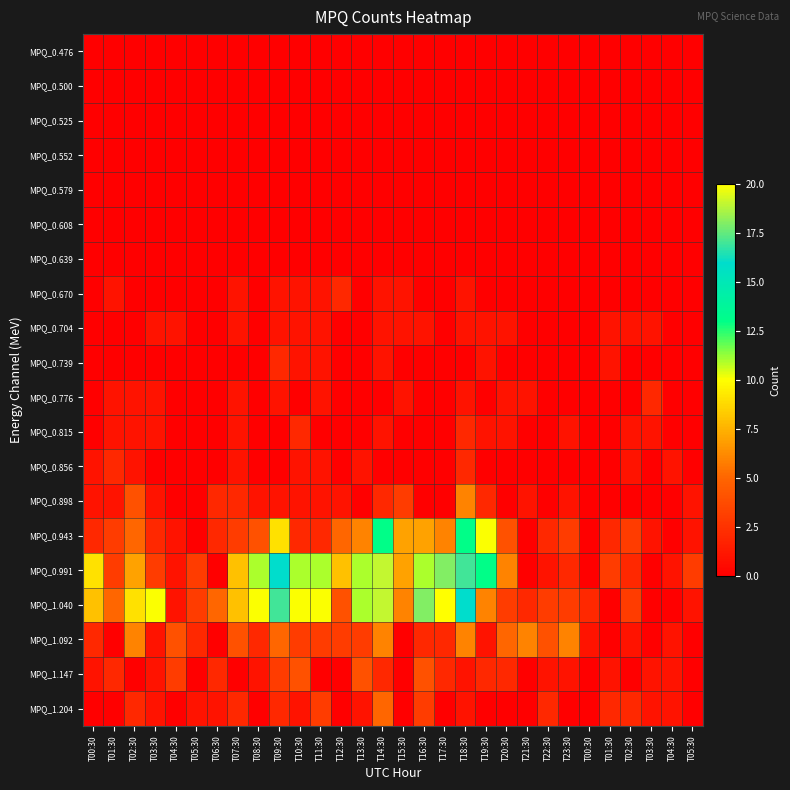

What is the difference between the highest and lowest values at T10:30?

11